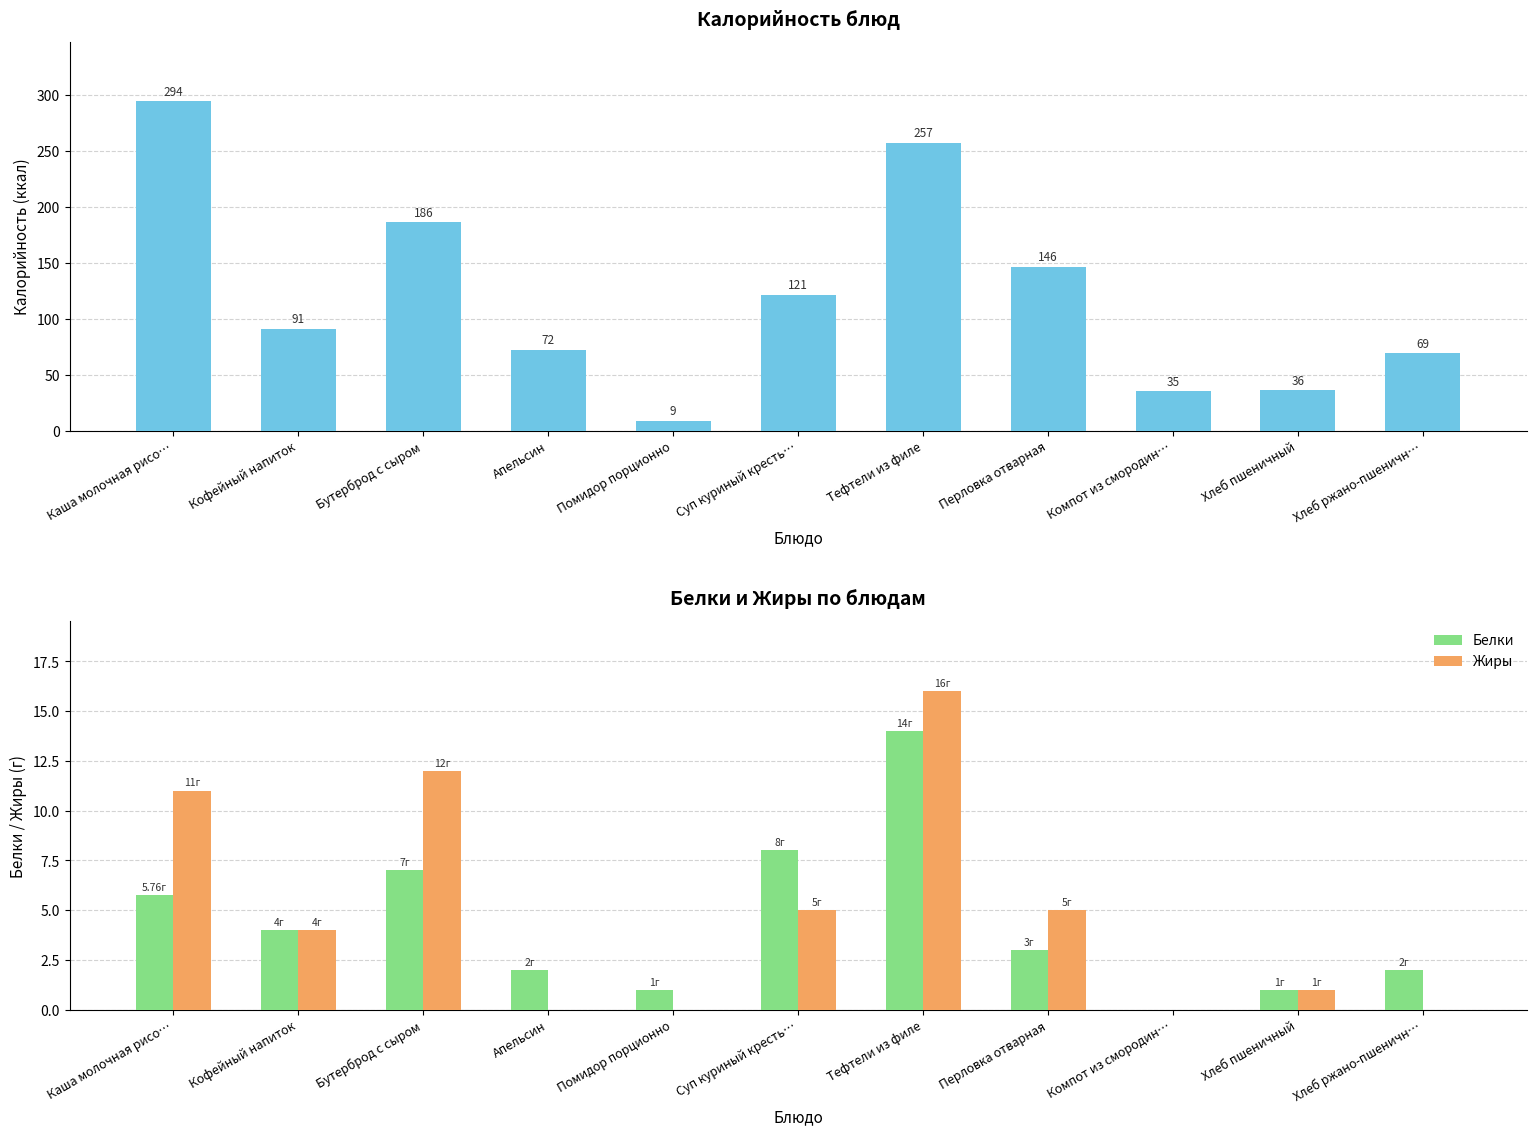

Which series has the largest total across all categories?

Калорийность